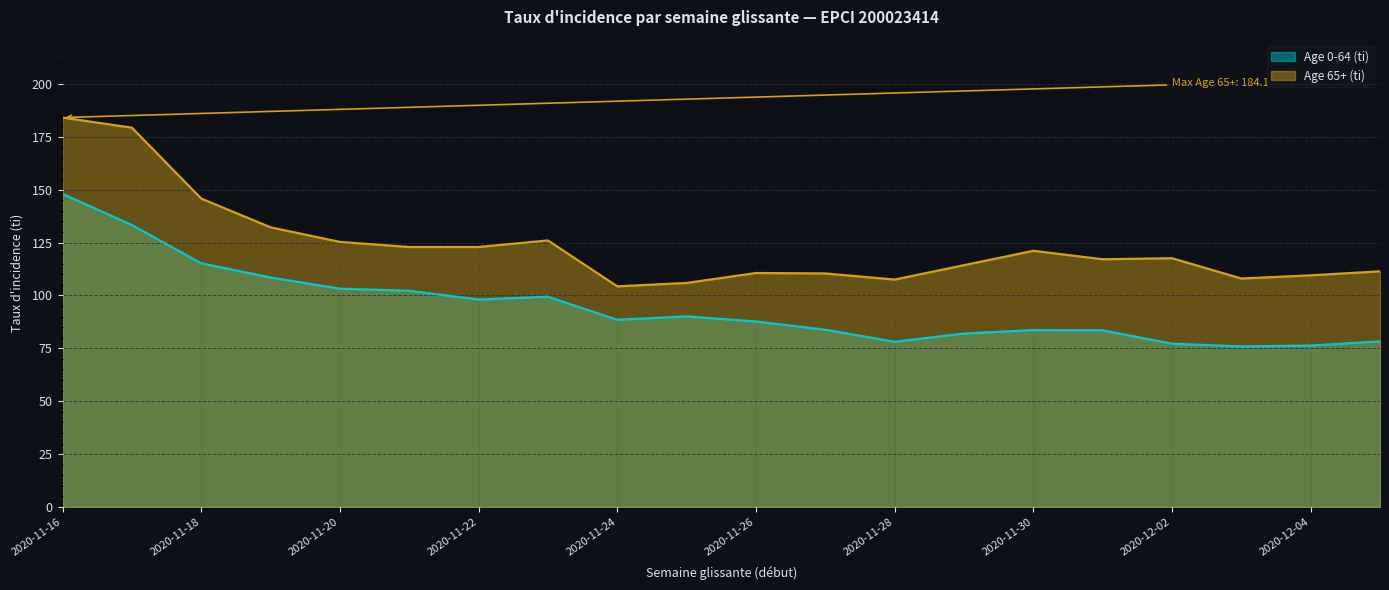

Read the Age 65+ (ti) value at 2020-11-27.

110.4